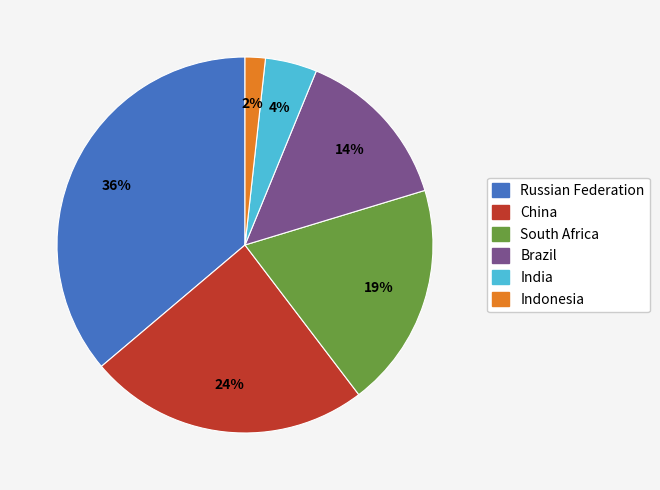

How many segments does this pie chart have?

6